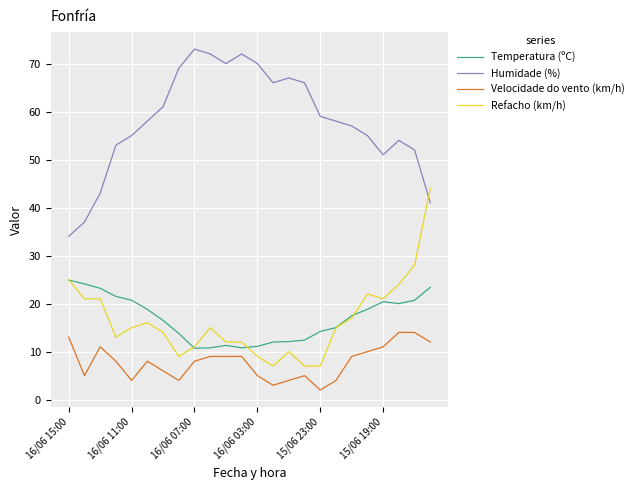

True or false: Velocidade do vento (km/h) and Refacho (km/h) intersect in this chart.

False